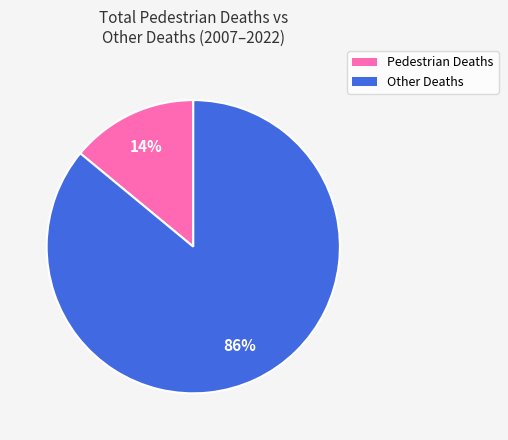

Is there a majority slice in this chart?

Yes